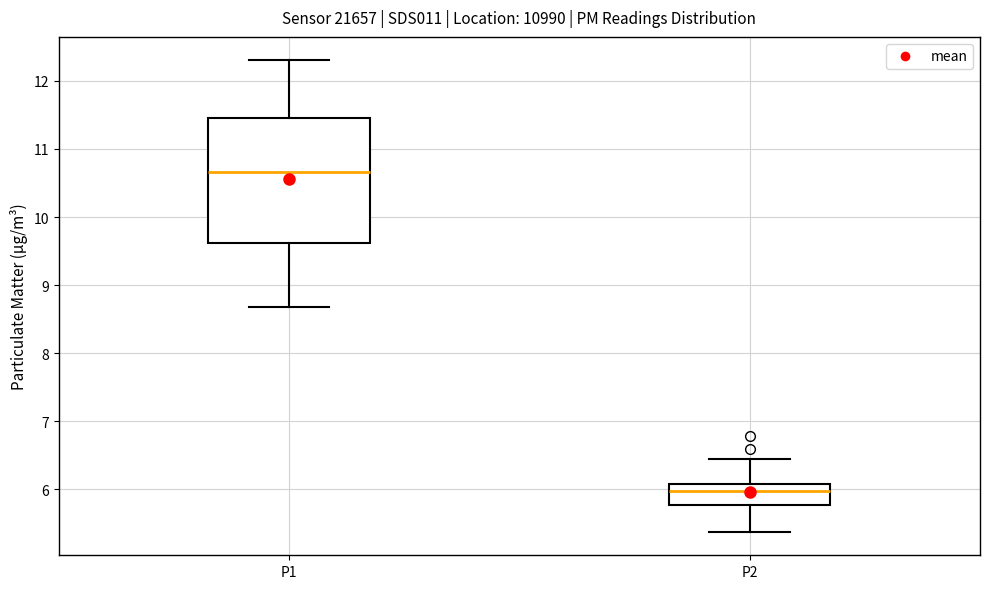

Which box is the tallest, from its lower edge to its upper edge?

P1